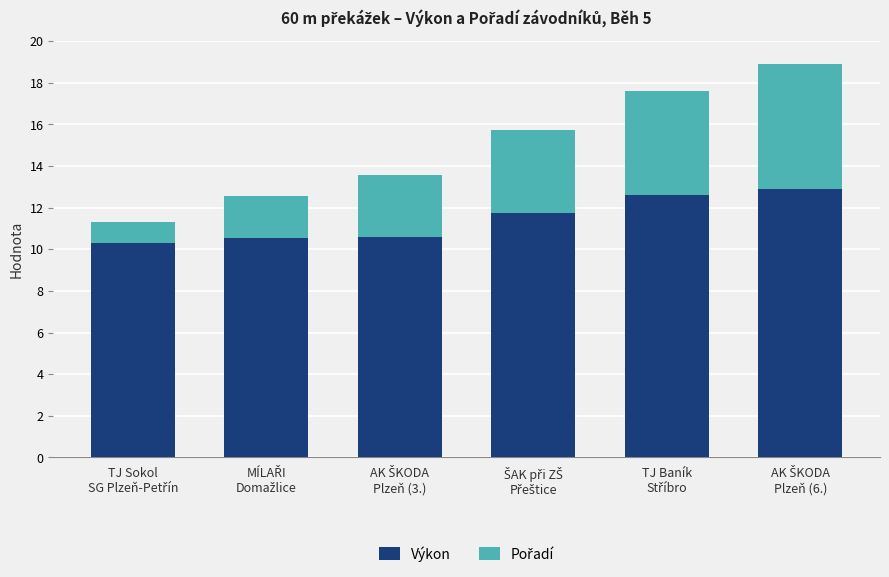

What is the average value of the Výkon series?

11.5